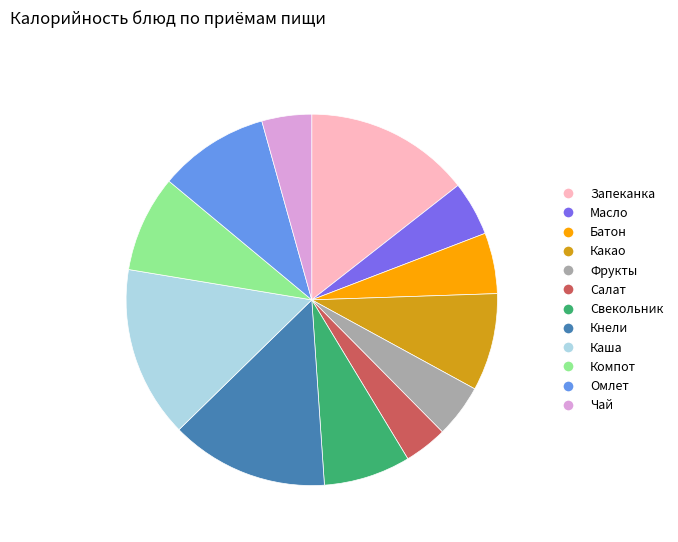

Does any single category account for the majority?

No